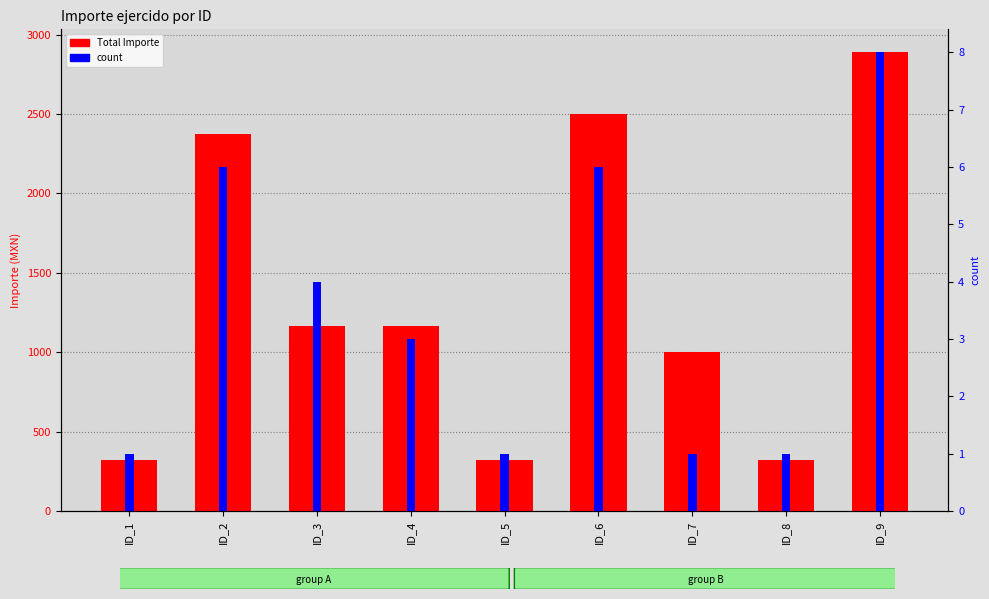

What is the difference between the maximum and minimum values in the count series?

7.0